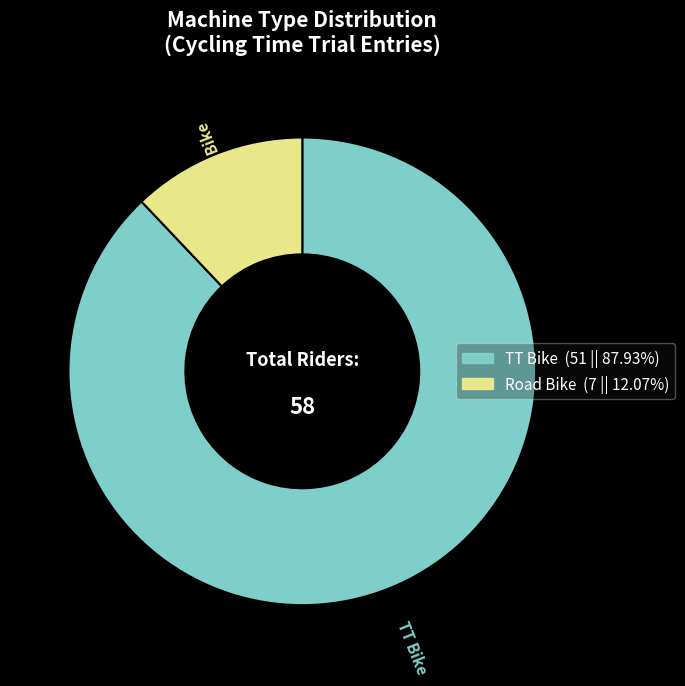

Which has a higher value, Road Bike or TT Bike?

TT Bike